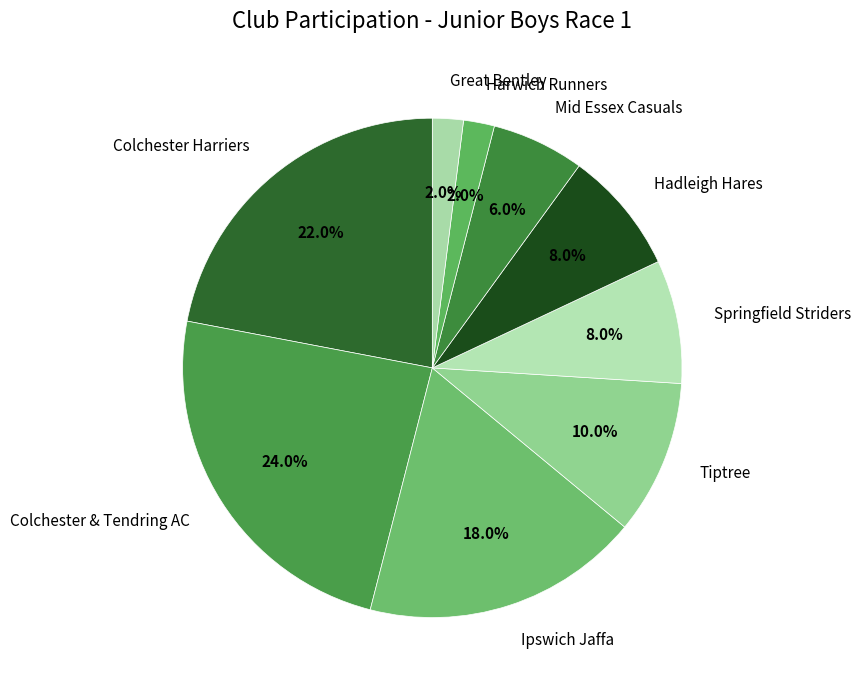

Does Colchester Harriers represent more than half of the total?

No